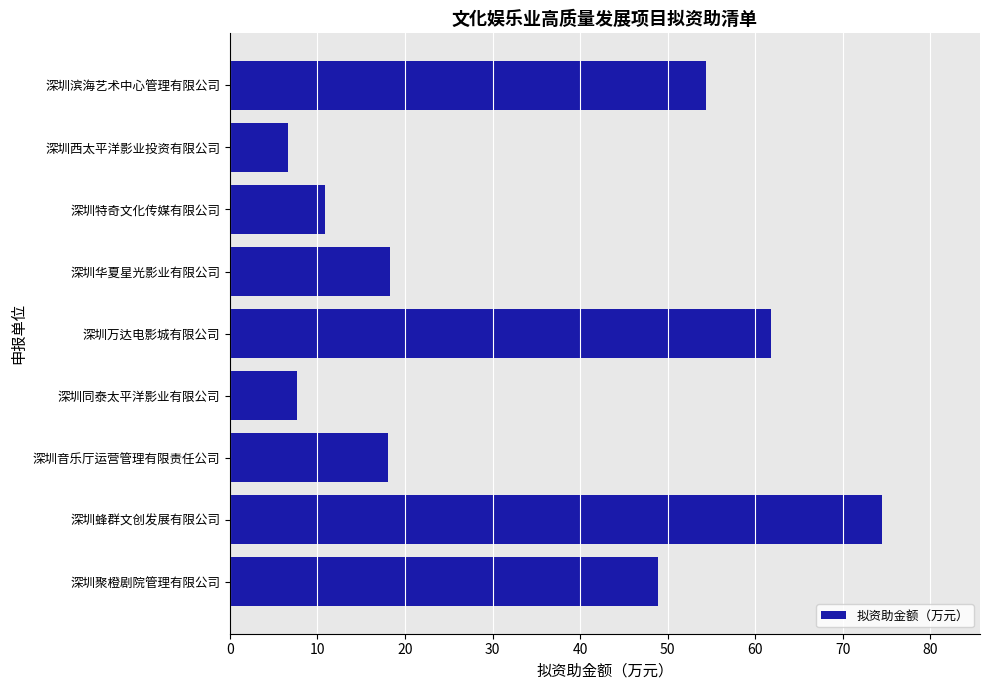

Approximately how many times larger is the value at 深圳蜂群文创发展有限公司 compared to 深圳万达电影城有限公司?

1.2